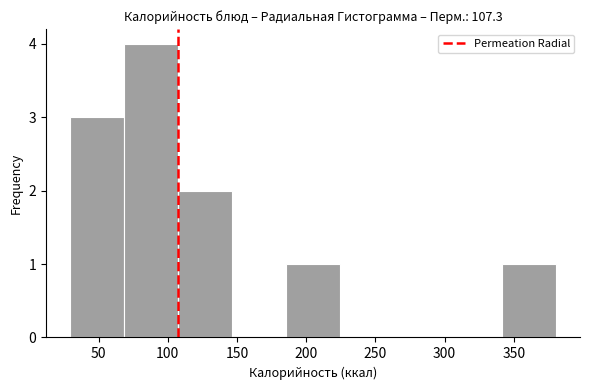

What is the height of the bar covering 30 to 70 on the x-axis? Neither the bar edges nor the heights are printed on the chart, so give them approximately, as read against the axes.

3